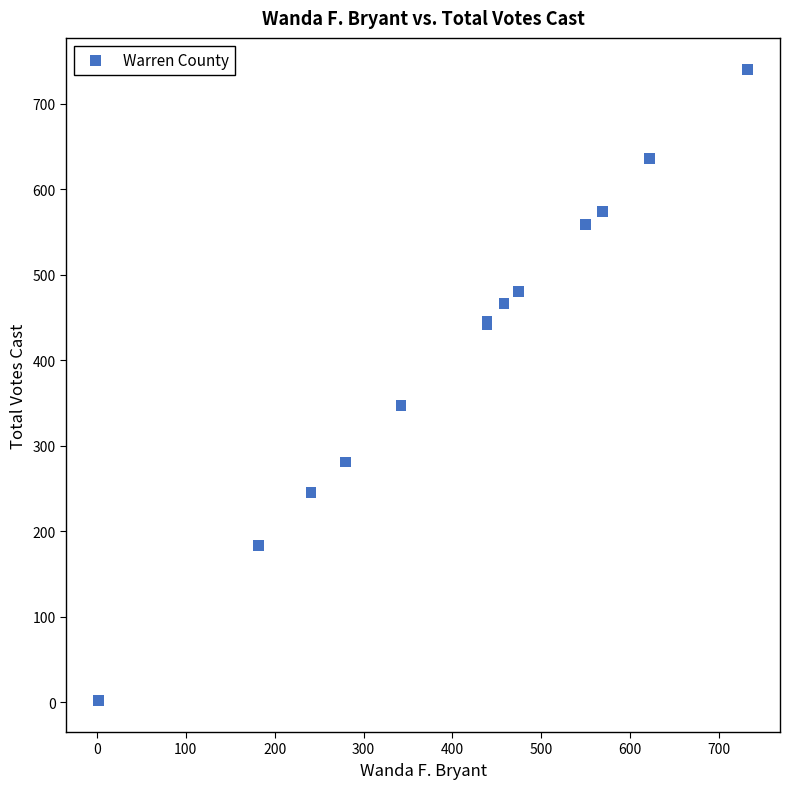

What Y value in the scatter plot is closest to 371?

347